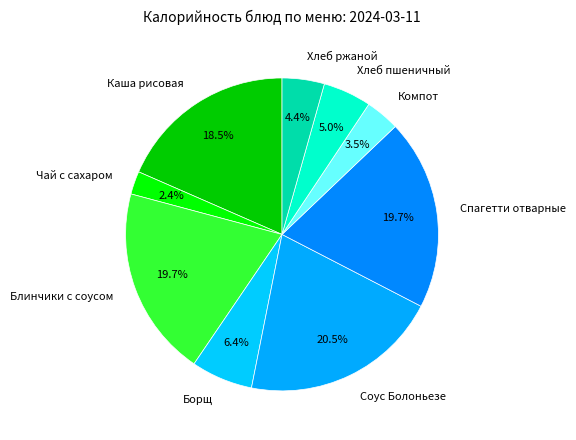

Does Блинчики с соусом represent more than half of the total?

No